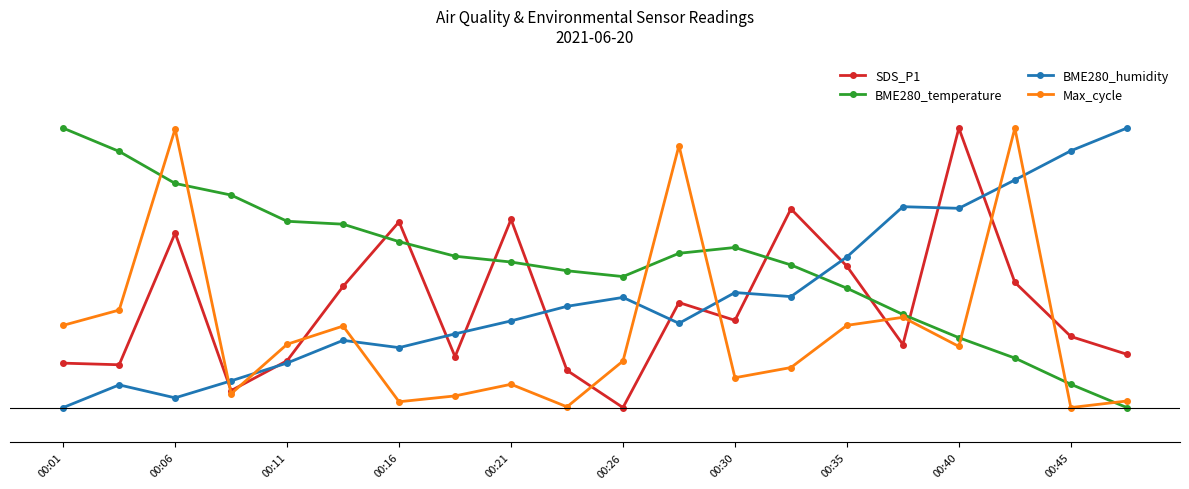

In Max_cycle, how many points are higher than both neighbors (excluding endpoints)?

6